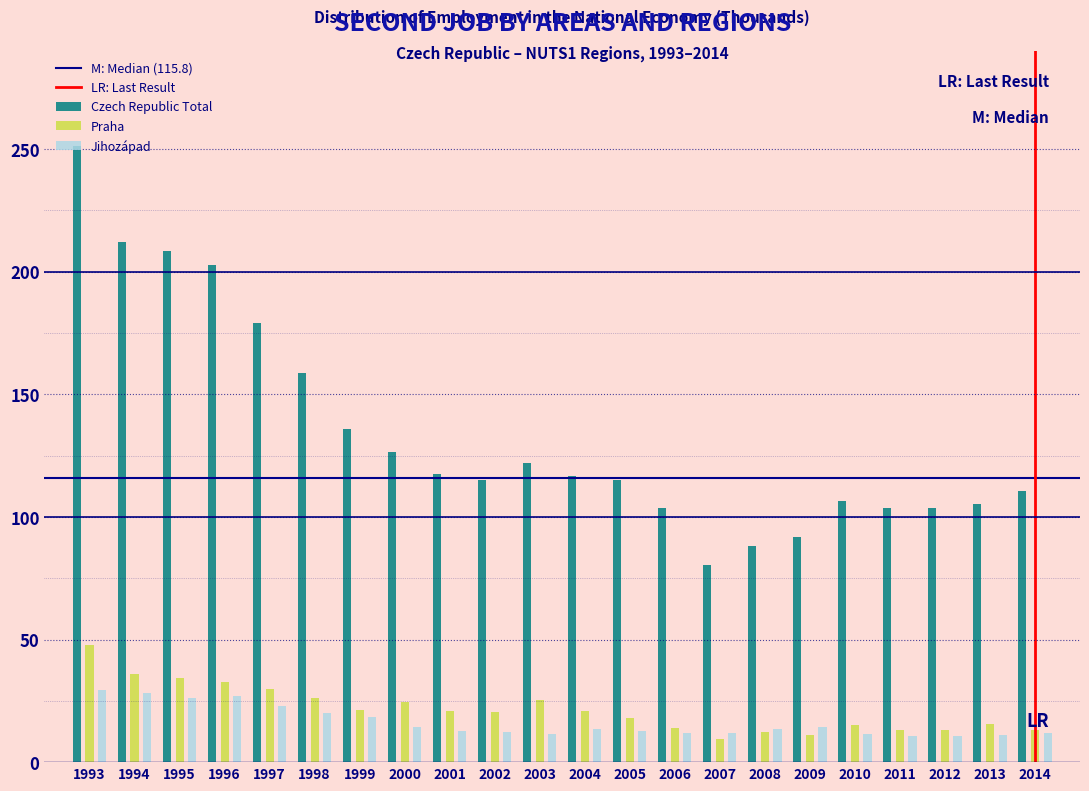

What is the minimum value for Jihozápad?

10.7